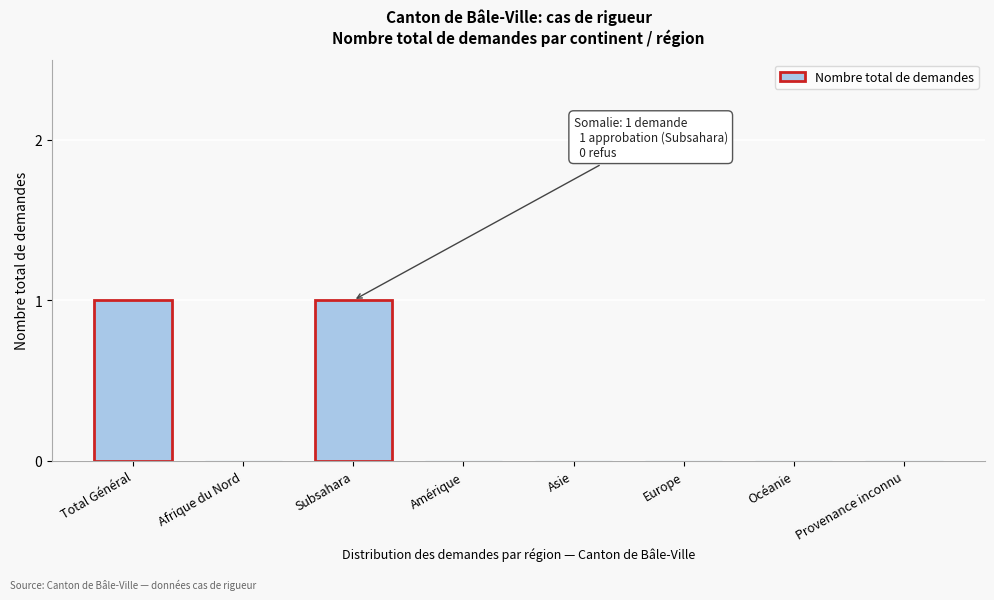

Reading right to left, transcribe all the data shown in this chart.

Provenance inconnu=0	Océanie=0	Europe=0	Asie=0	Amérique=0	Subsahara=1	Afrique du Nord=0	Total Général=1